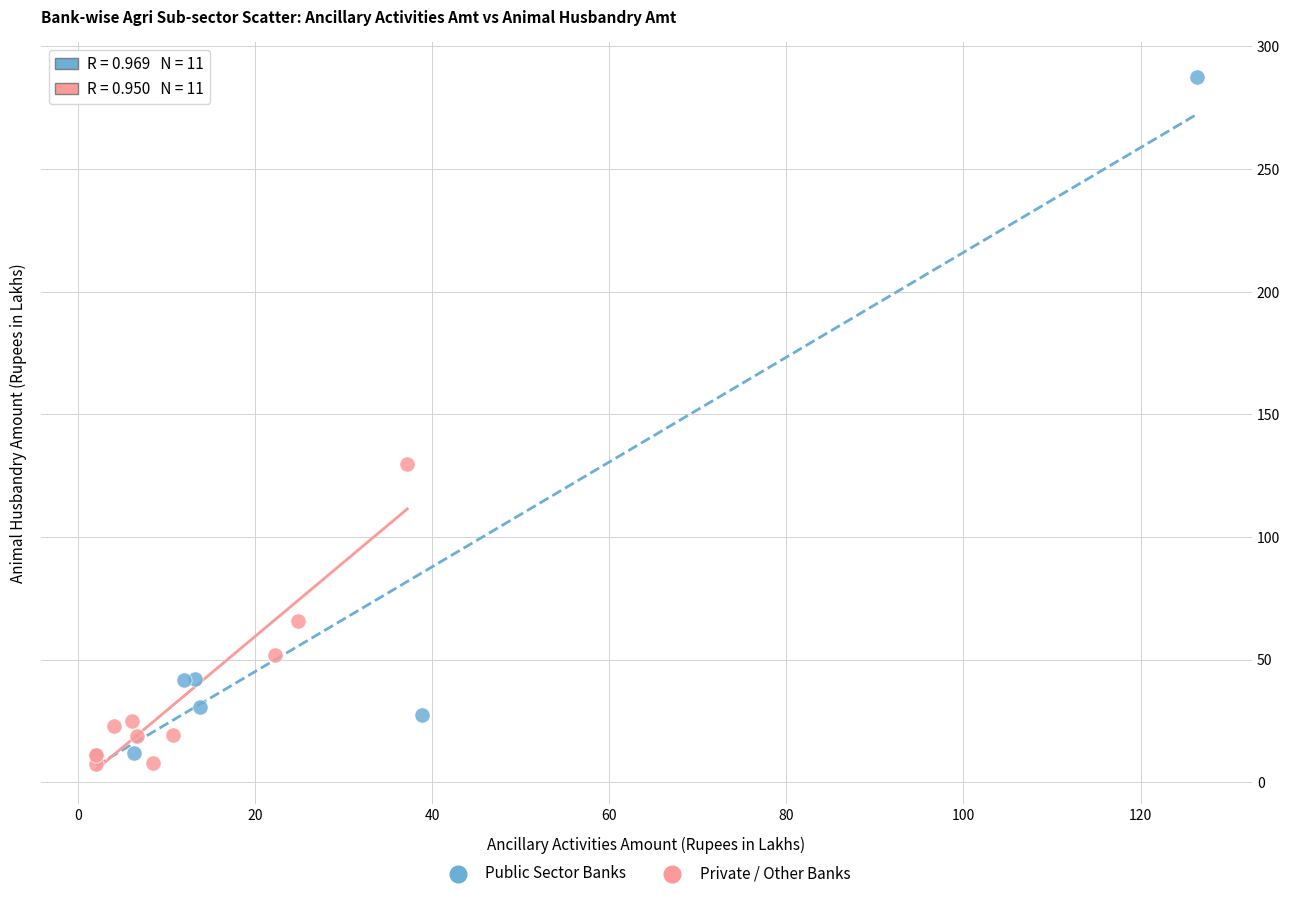

Which series has the widest spread of Y values?

Public Sector Banks